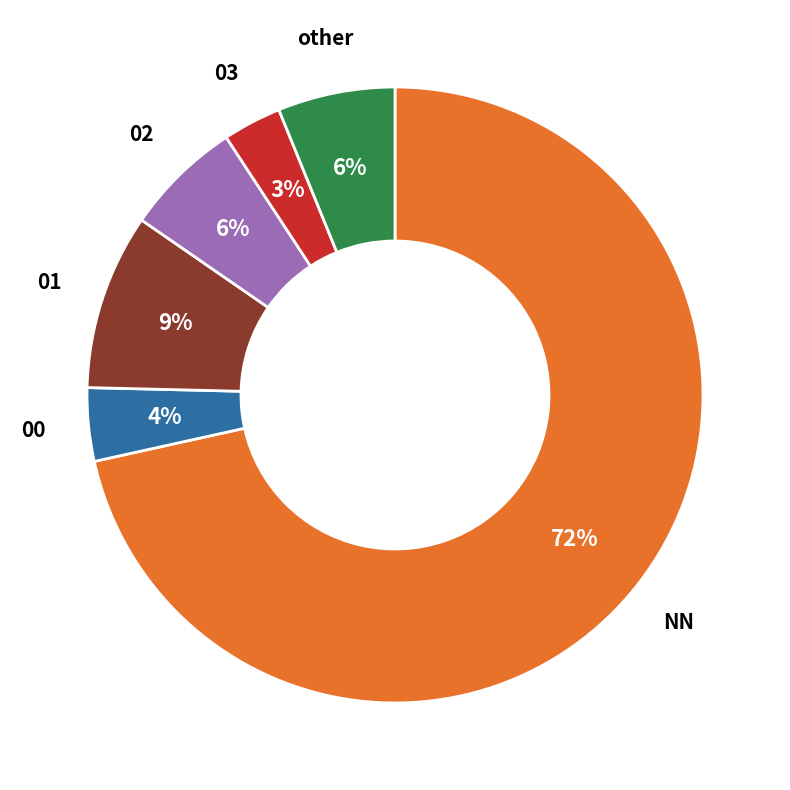

Is there any slice that represents more than half of the pie?

Yes